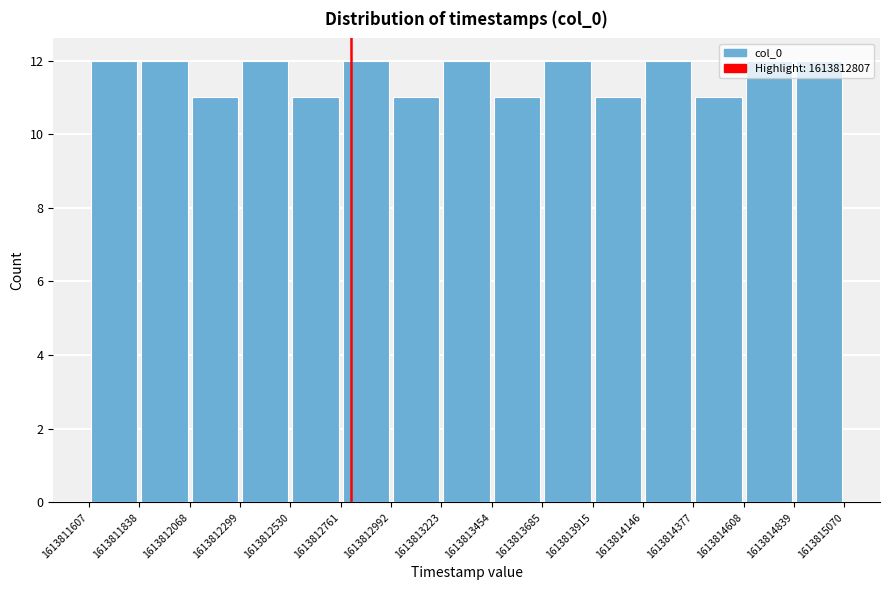

How tall is the bar that spans 1613814839 to 1613815070 on the x-axis? The values are not printed on the chart, so give them approximately, as read against the axis.

12